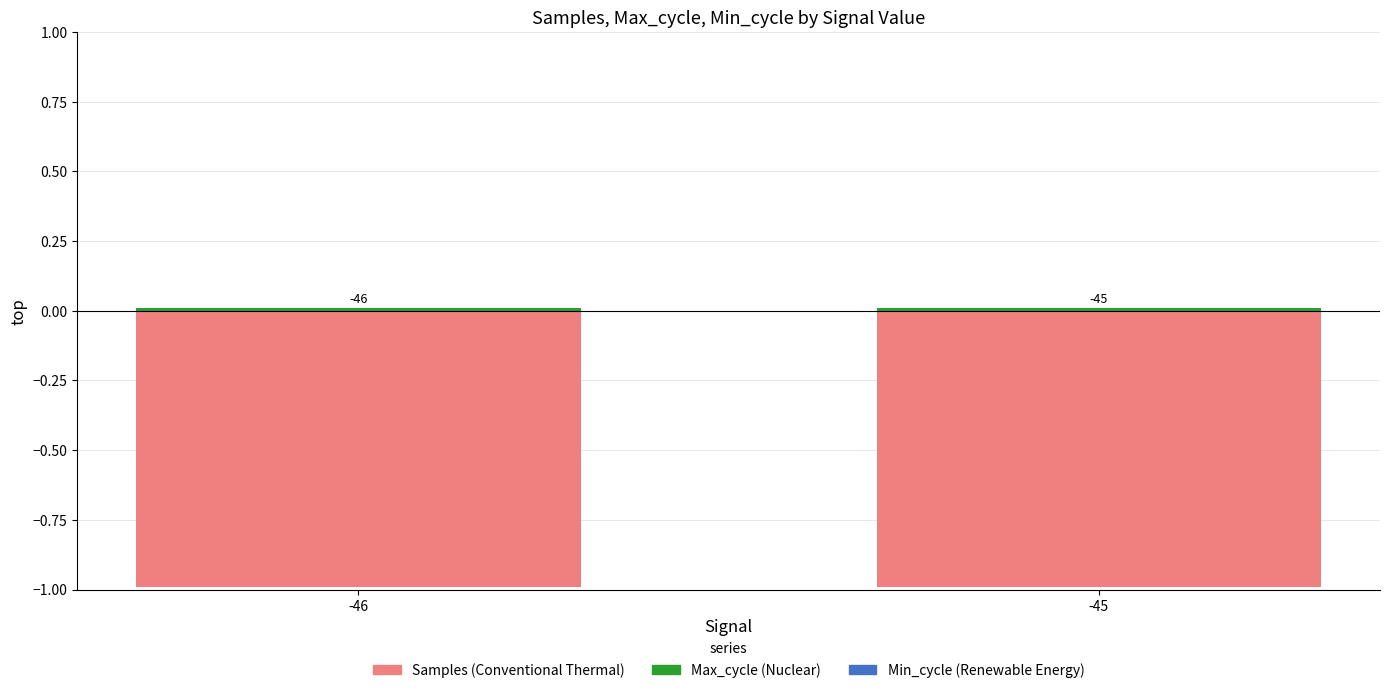

How many groups of bars are there?

2